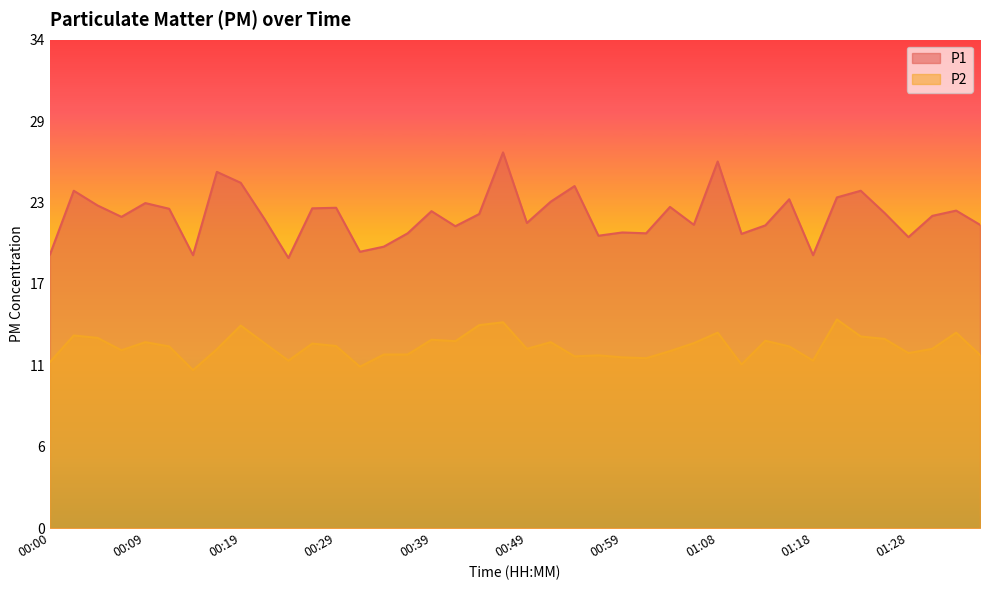

What is the label of the 26th point from the left?

01:01